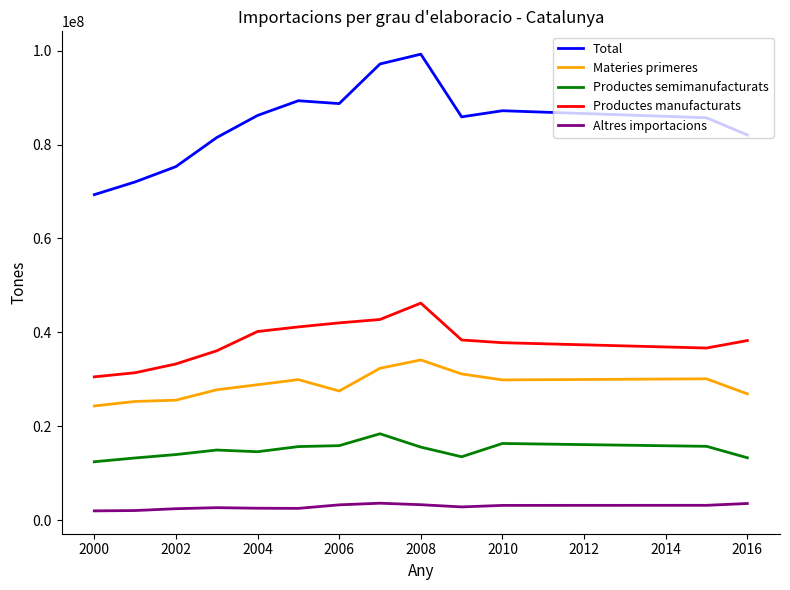

Which series has the widest spread of values?

Total